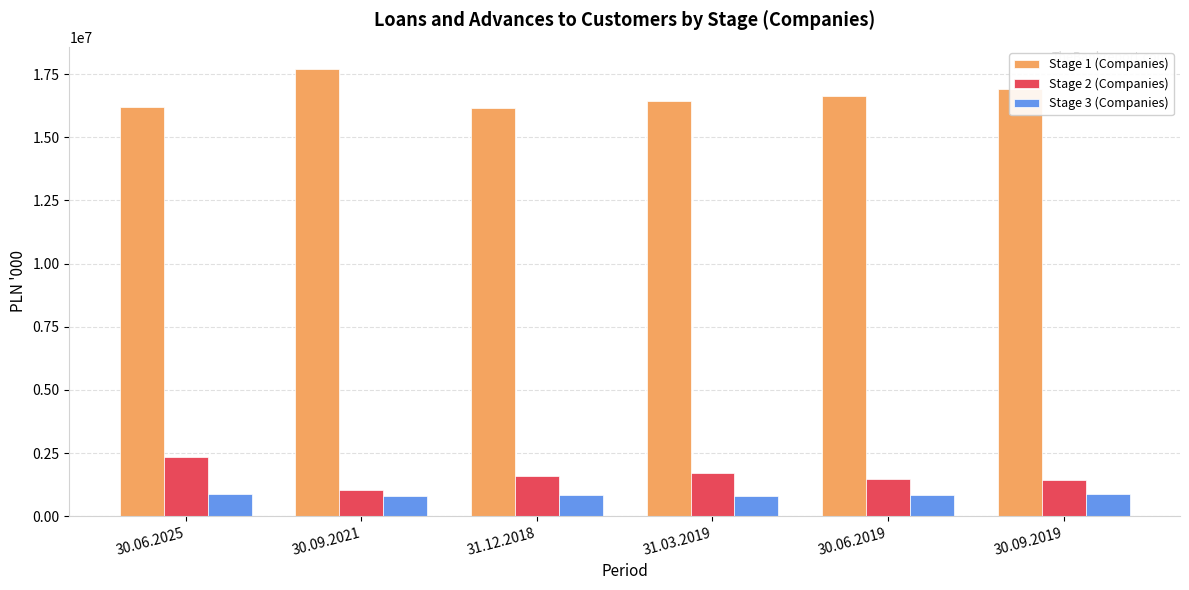

Where is Stage 1 (Companies) nearest to the value 16934946?

30.09.2019